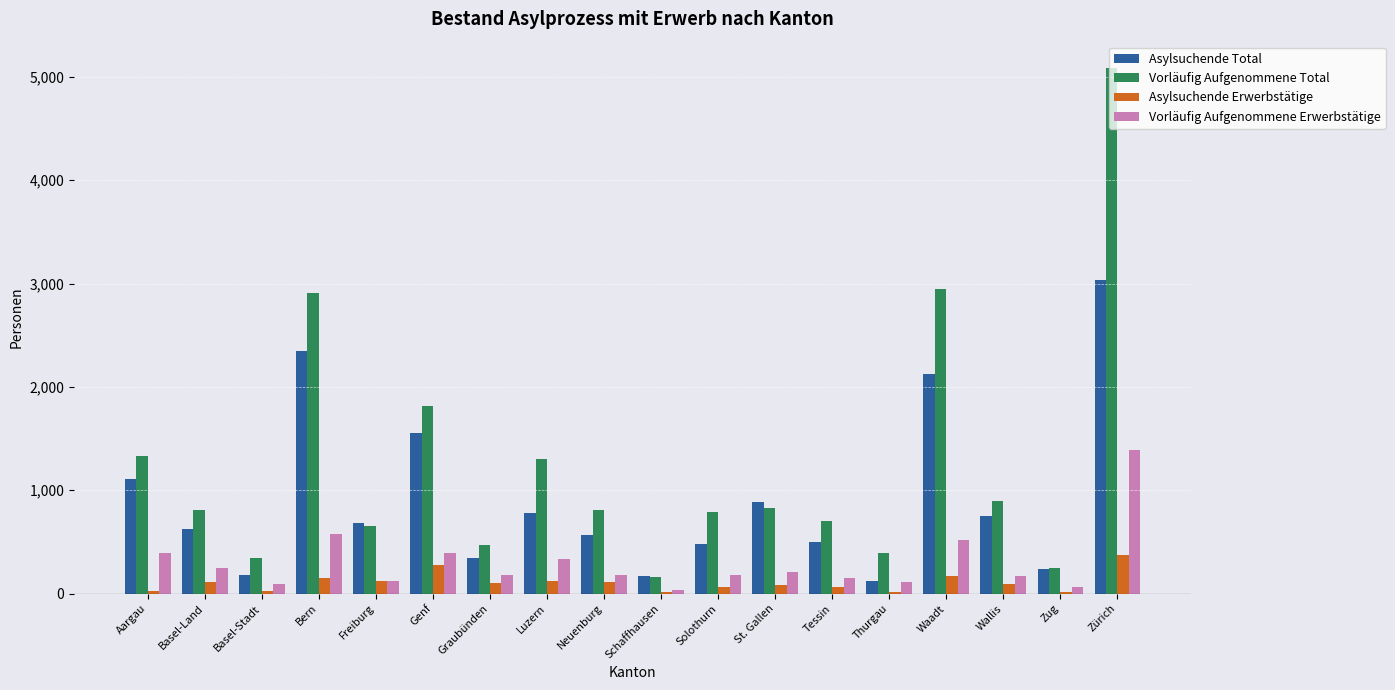

Which category has the highest value in the Vorläufig Aufgenommene Total series?

Zürich